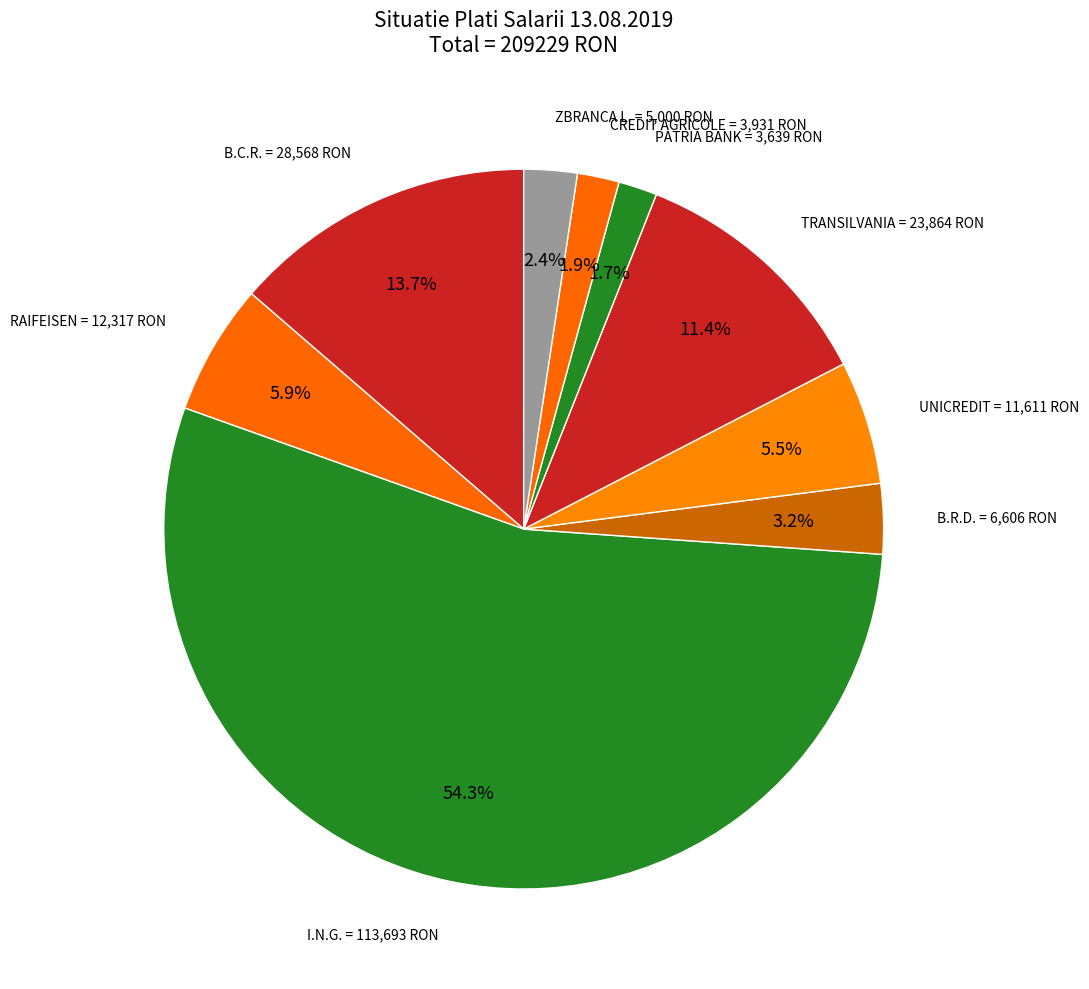

Which slice represents more than half of the pie?

I.N.G.